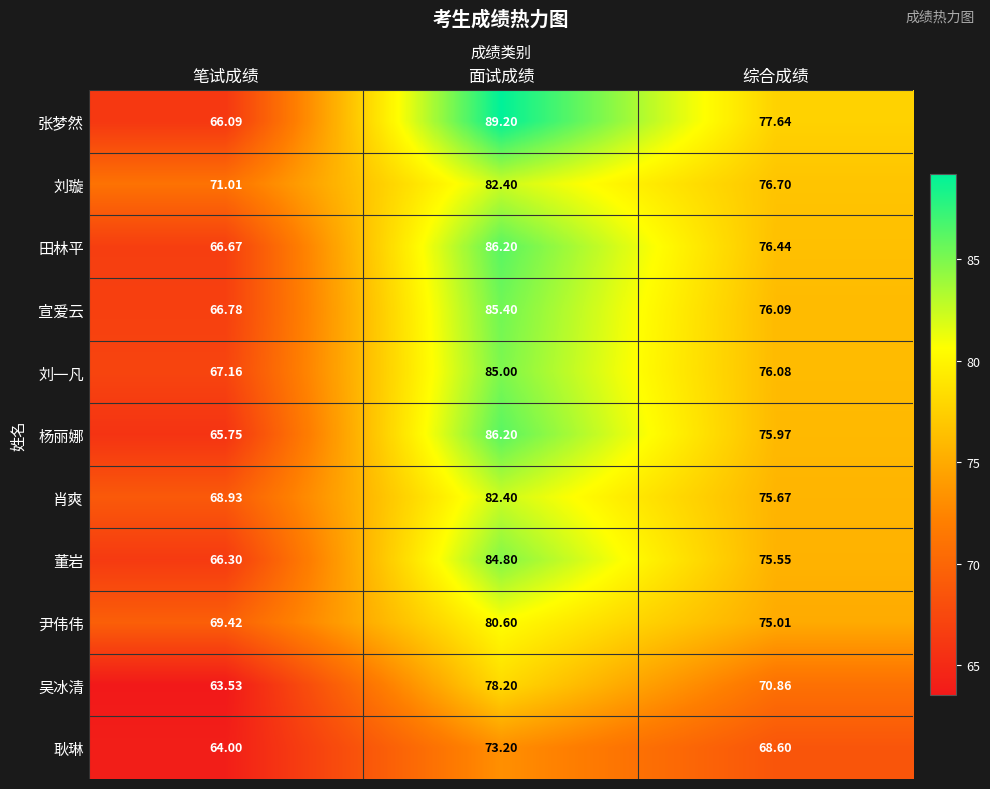

At which label does 耿琳 reach its peak?

面试成绩